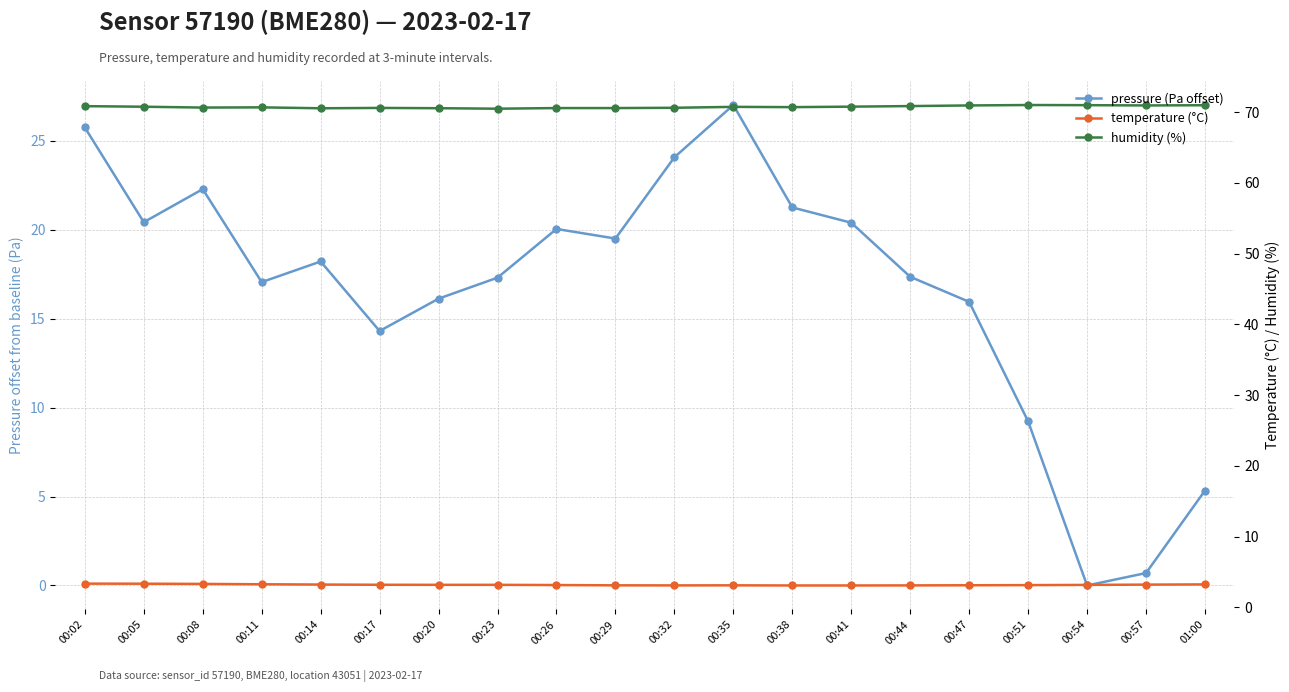

Count the temperature (°C) values in the range 3 to 4.

20